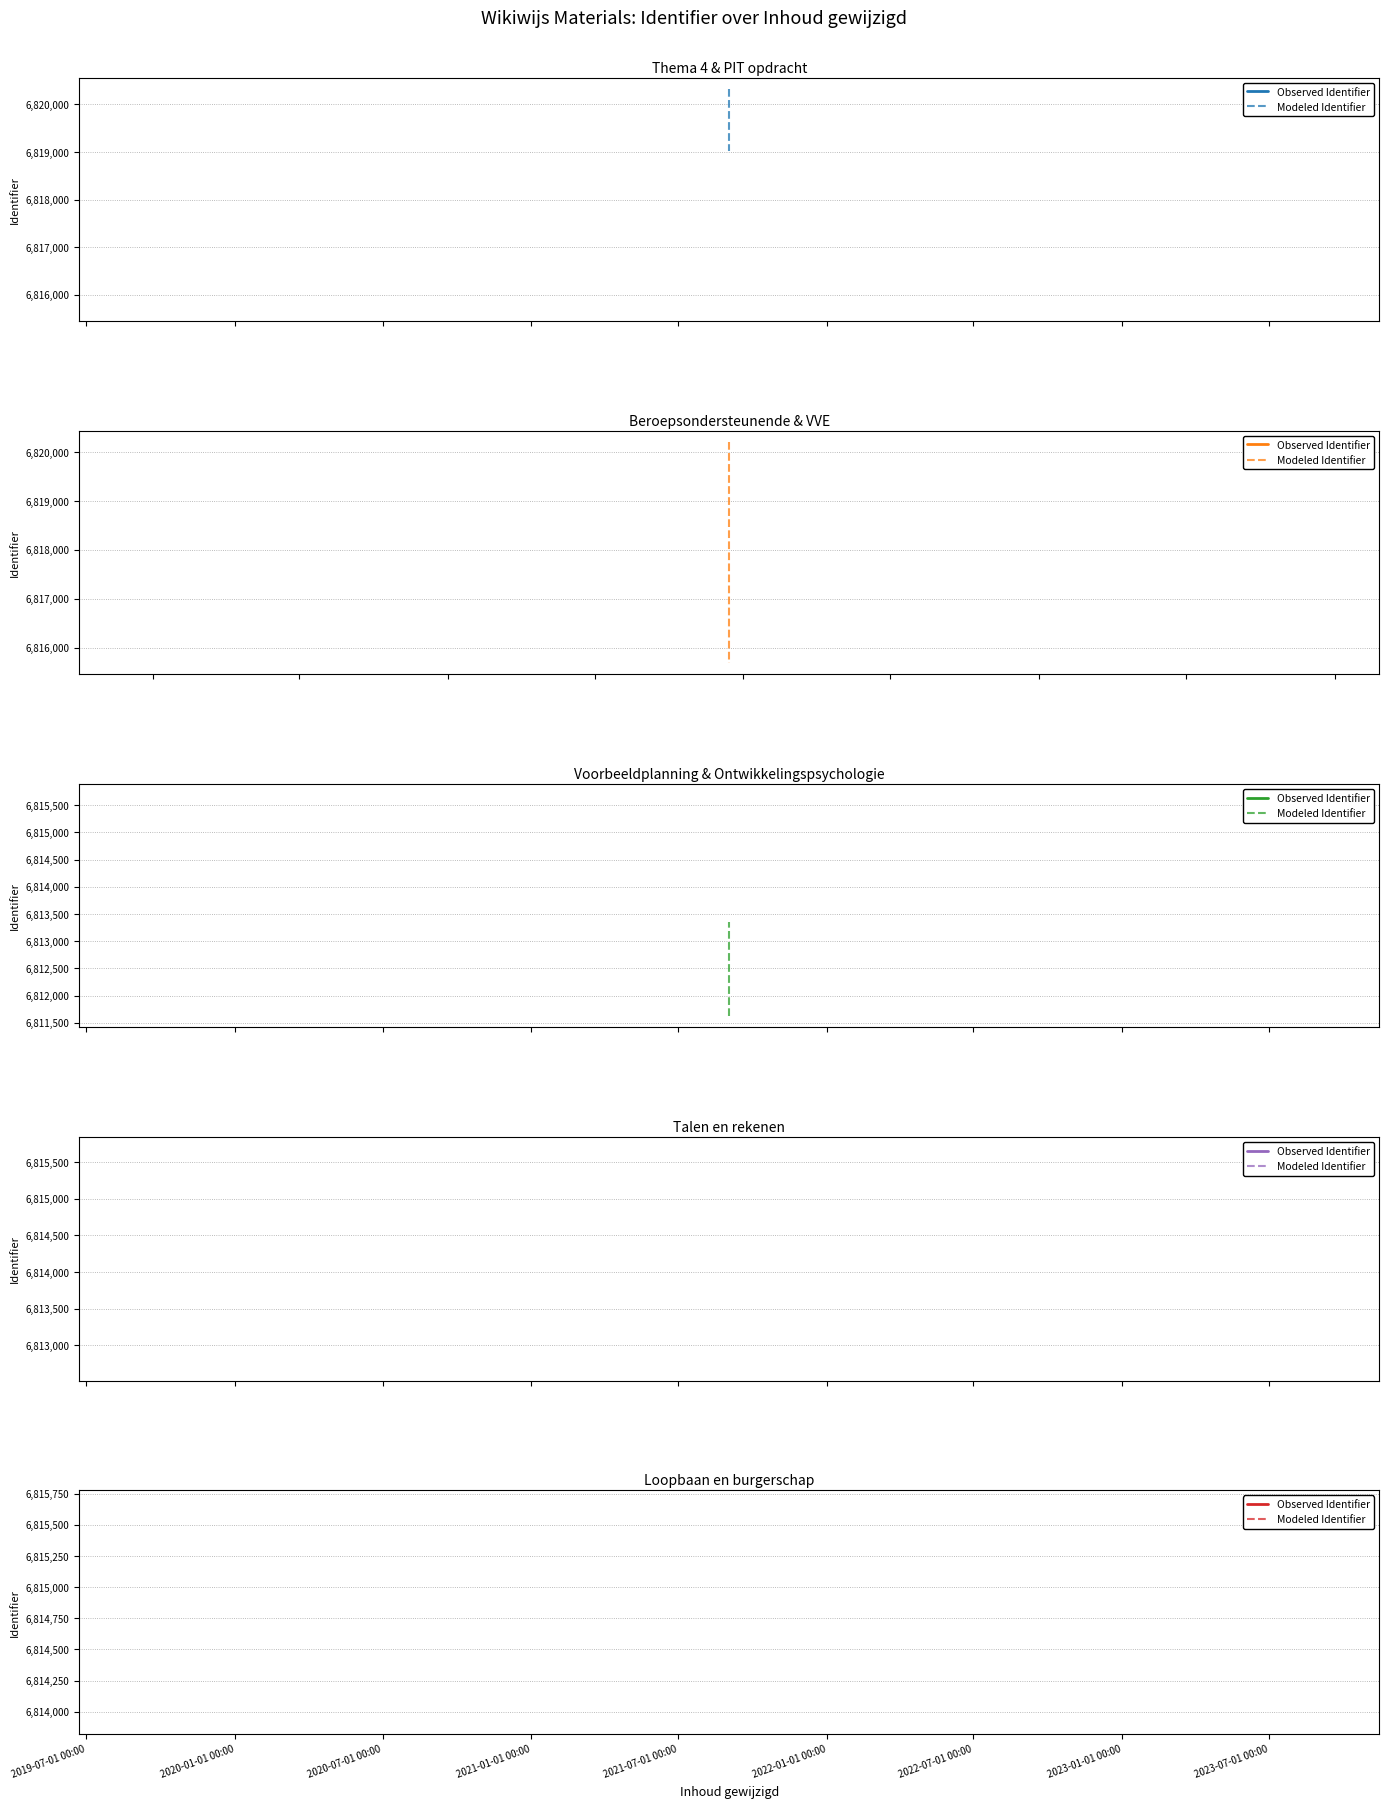

Rank the series by their average value, from lowest to highest.

Modeled Identifier, Observed Identifier